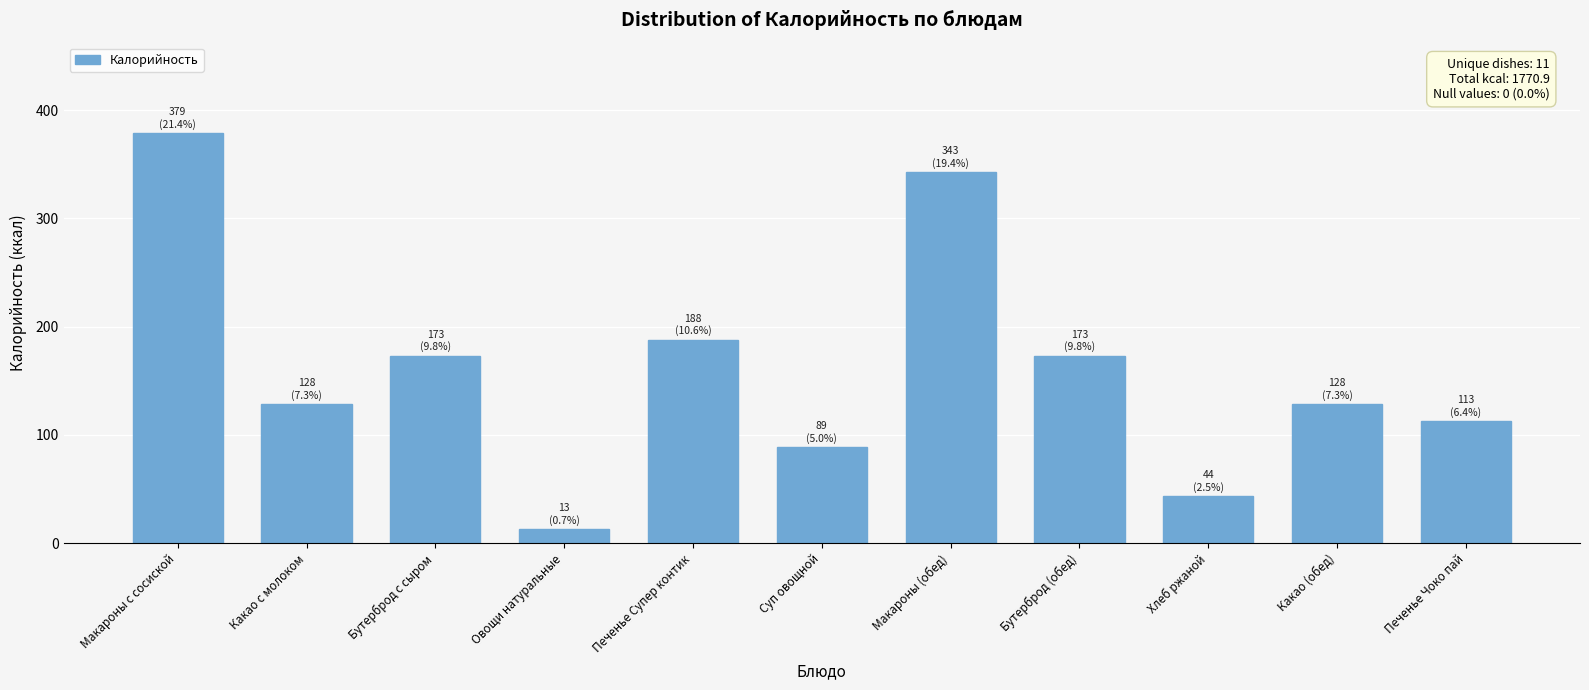

What is the minimum value shown in the chart?

12.7